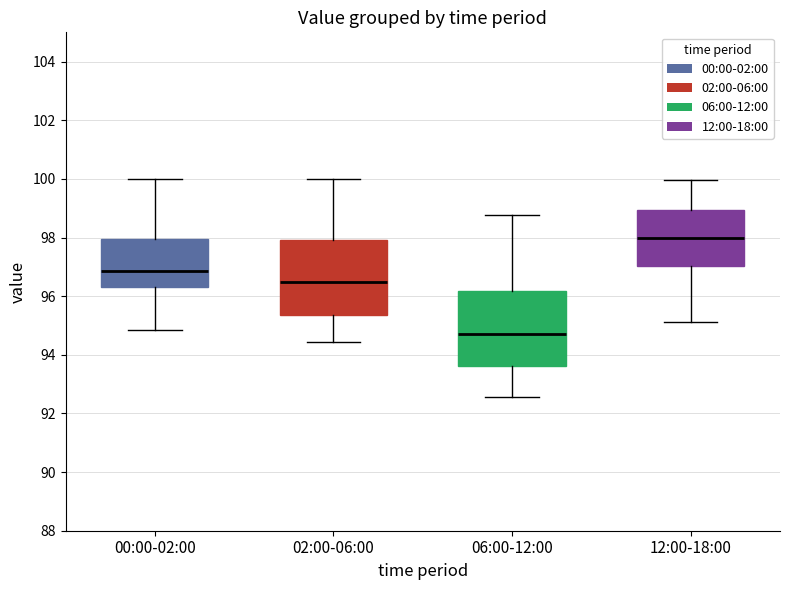

Reading left to right, transcribe this box plot: for each box, give where its median line is, the range the box spans, and where its two whiskers end, as read against the y-axis. The values are not printed on the chart, so give them approximately, as read against the axis.

00:00-02:00: median 96.8, box 96.4 to 98.0, whiskers 94.8 to 100.0
02:00-06:00: median 96.4, box 95.4 to 98.0, whiskers 94.4 to 100.0
06:00-12:00: median 94.8, box 93.6 to 96.2, whiskers 92.6 to 98.8
12:00-18:00: median 98.0, box 97.0 to 99.0, whiskers 95.2 to 100.0